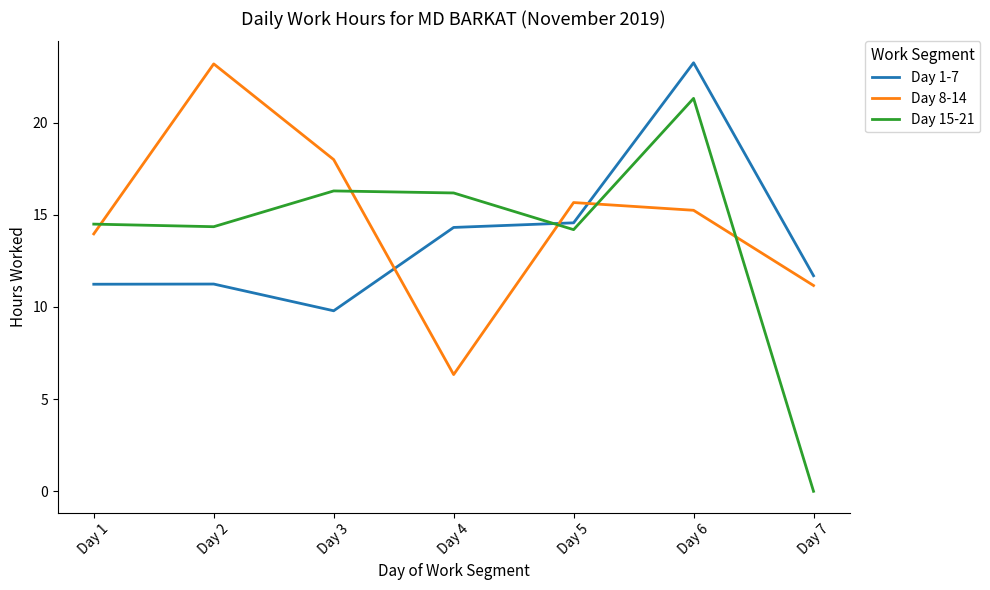

Does the chart display data point markers on the line(s)?

No